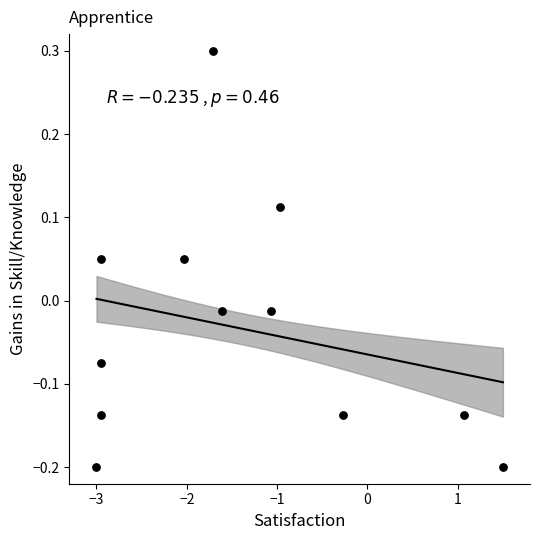

What is the range of X values (max minus min)?

4.5